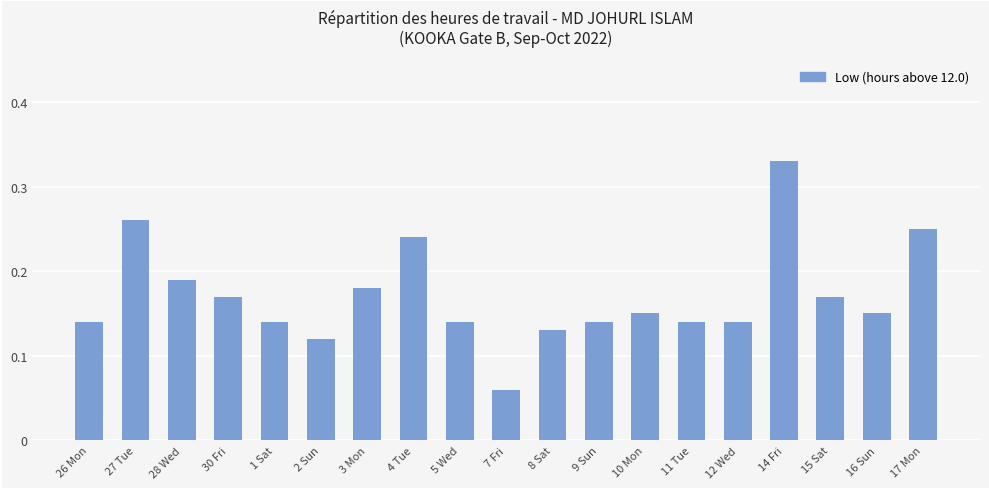

Which has a higher value, 1 Sat or 27 Tue?

27 Tue